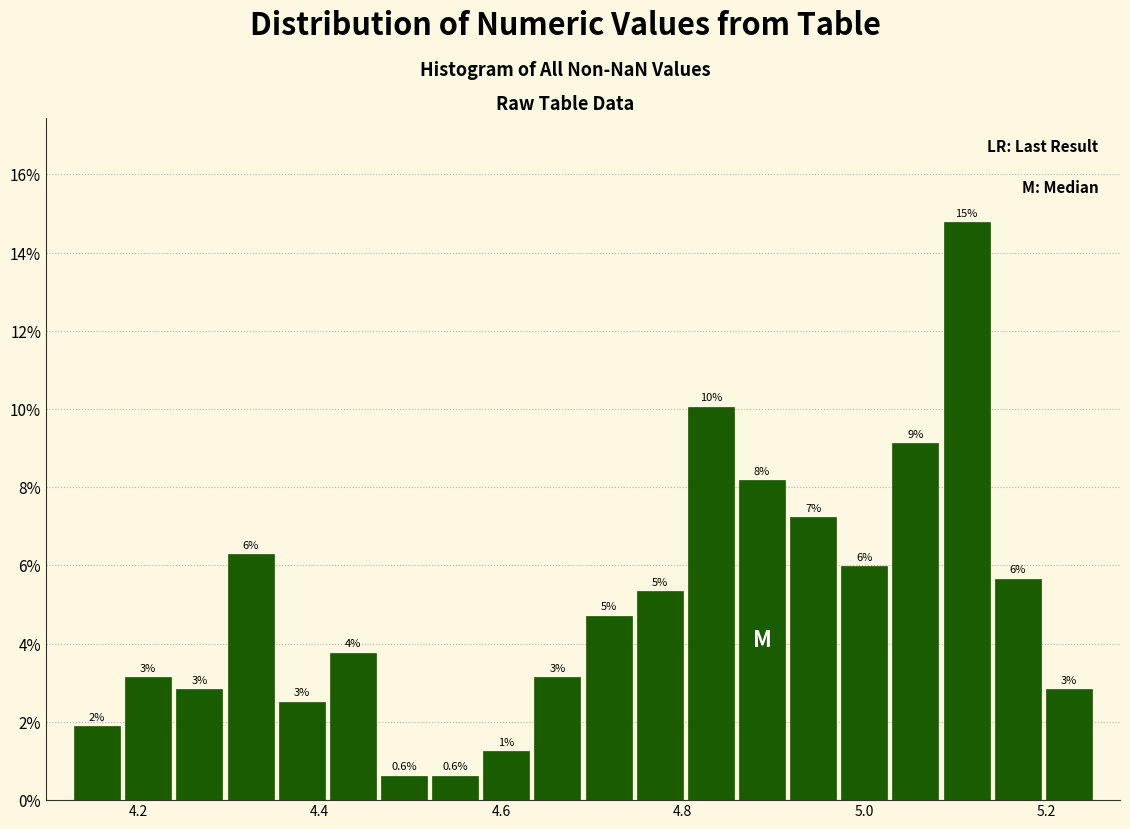

Read against the x-axis, roughly where is the centre of the tallest bar?

5.12